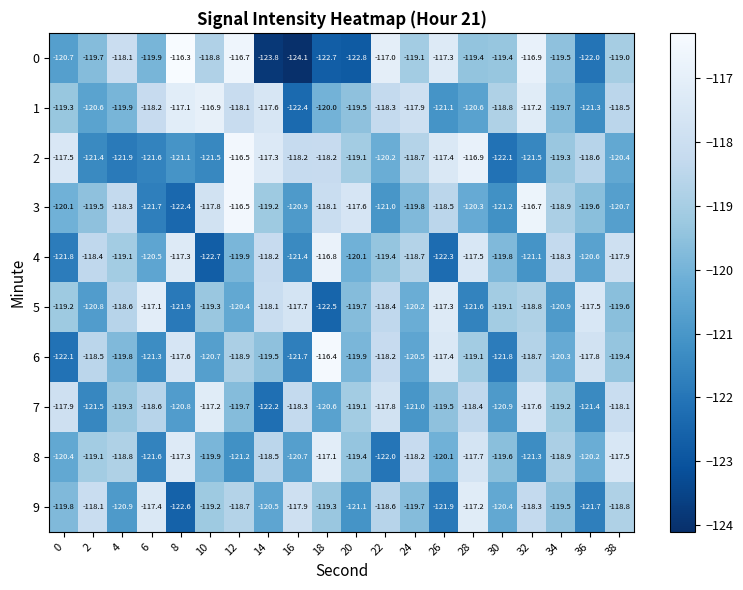

At how many categories does at least one series exceed -123?

20